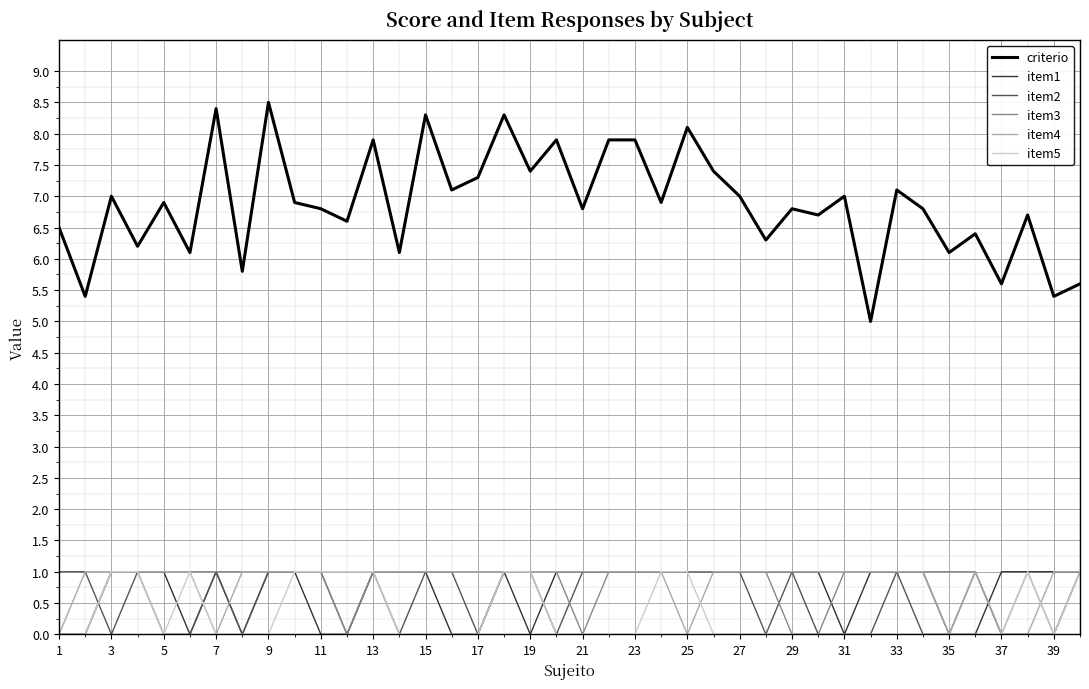

What is the maximum value for item4?

1.0